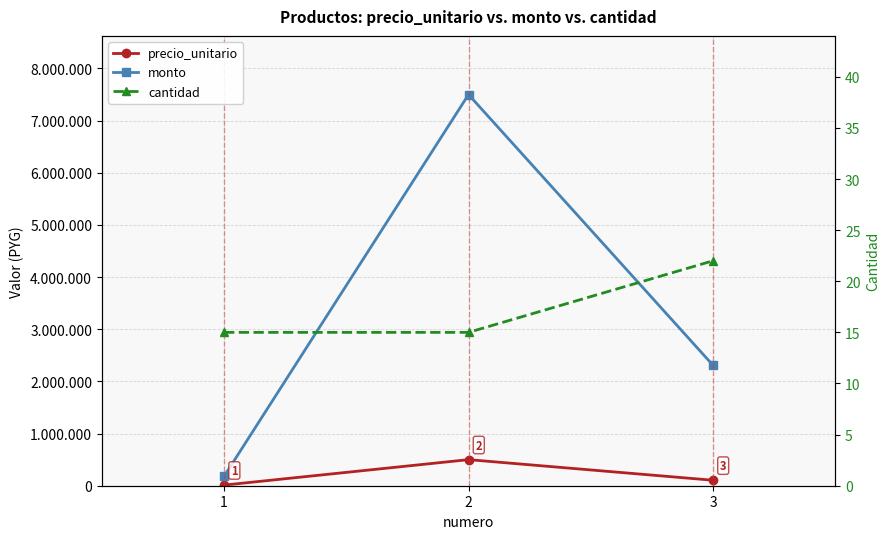

What is the value of the precio_unitario point at the 2nd from the left?

500000